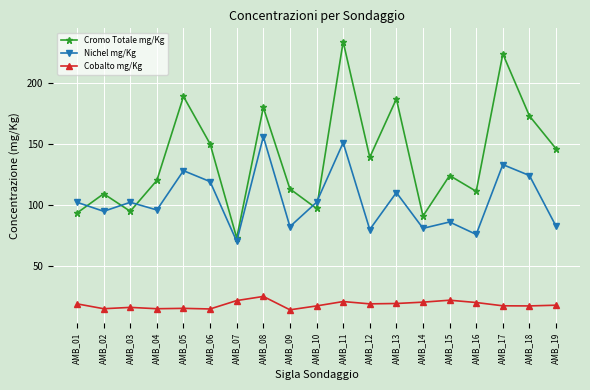

List the series in order of their overall mean, lowest first.

Cobalto mg/Kg, Nichel mg/Kg, Cromo Totale mg/Kg